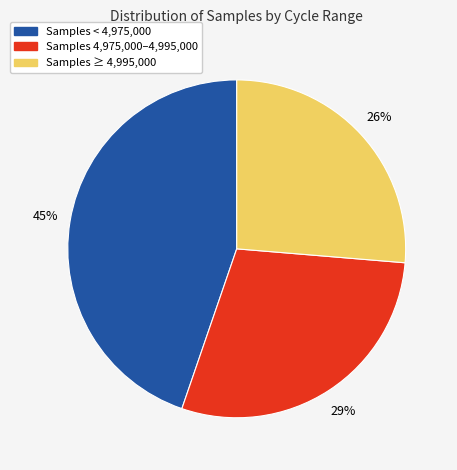

To the nearest percent, what is the average slice percentage?

33%